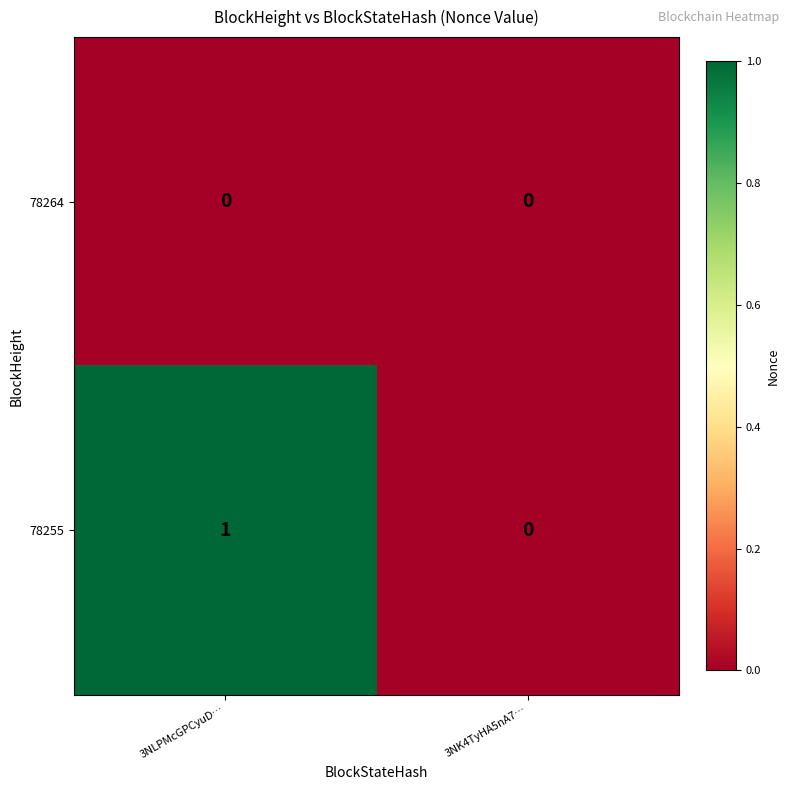

Reading right to left, transcribe all the data shown in this chart.

78264: 0	0
78255: 0	1